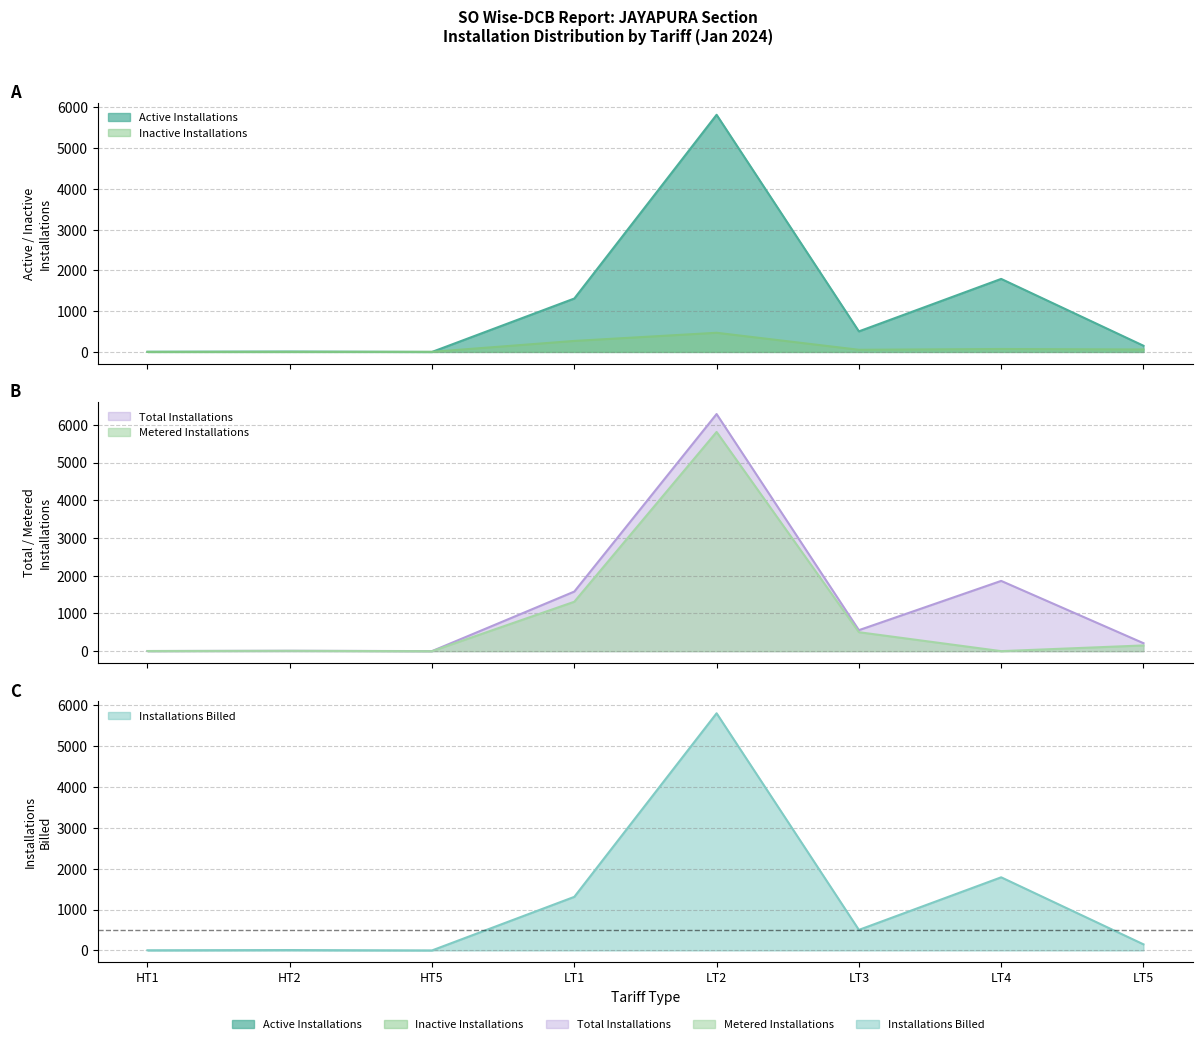

Is it true that Installations Billed equals 9 at HT2?

True